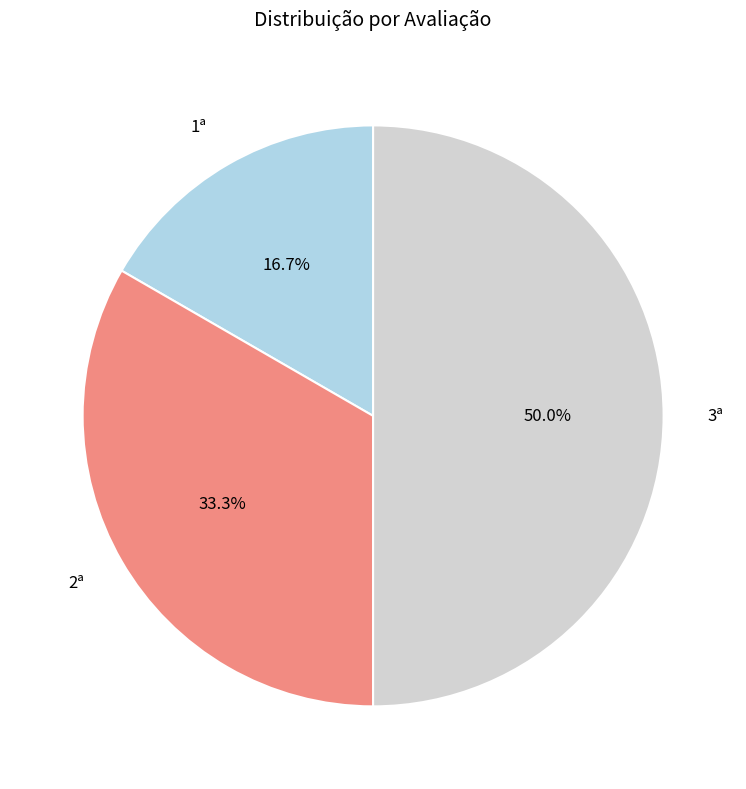

Which category has the smallest portion of the pie?

1ª